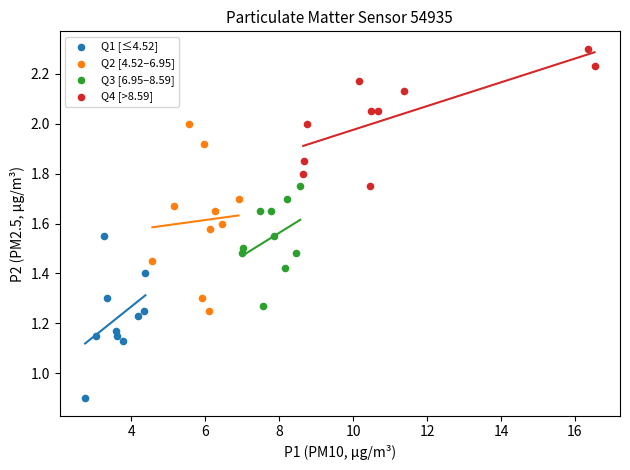

Which series contains the lowest Y value?

Q1 [≤4.52]